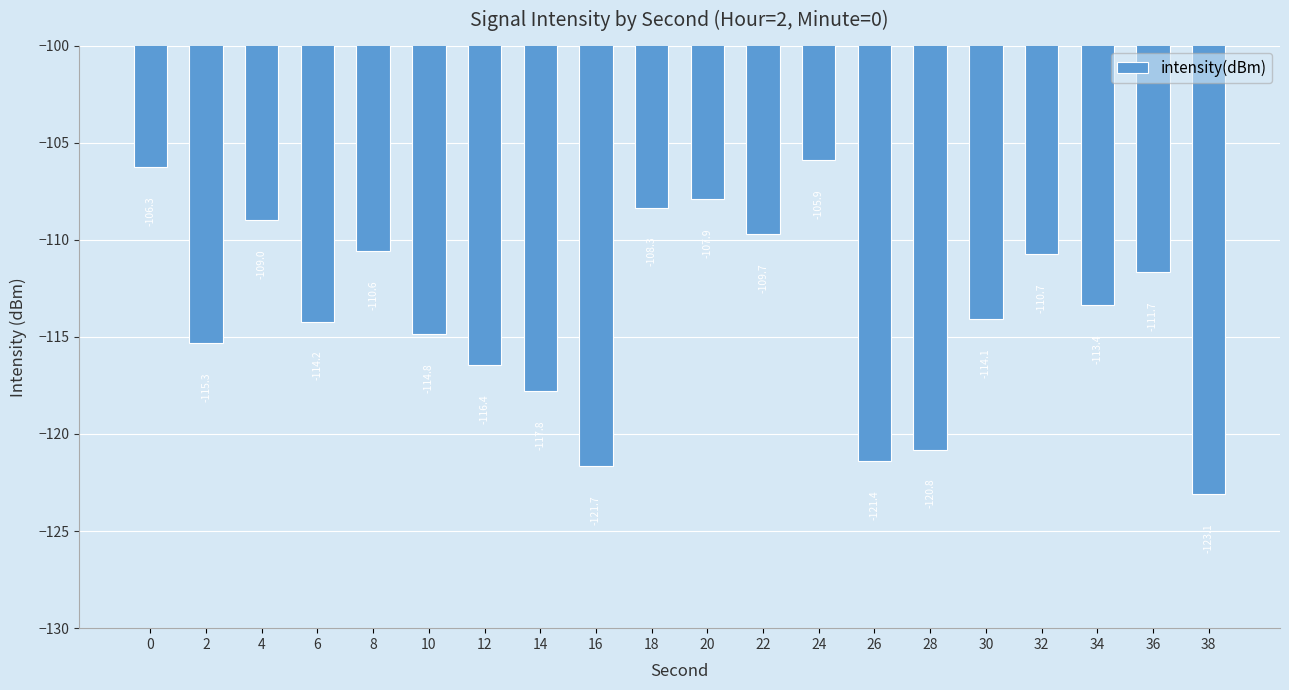

What is the difference between the maximum and second lowest values?

15.8